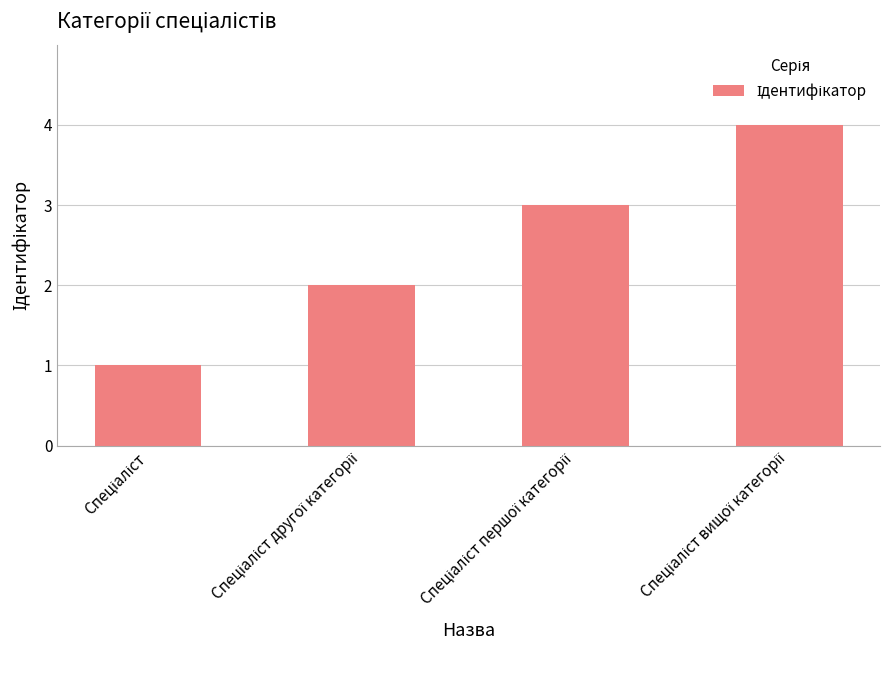

What is the sum of all values?

10